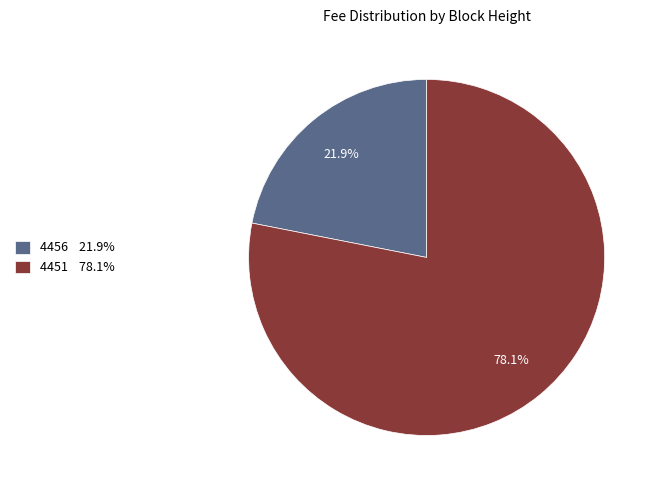

Which category has the smallest portion of the pie?

4456